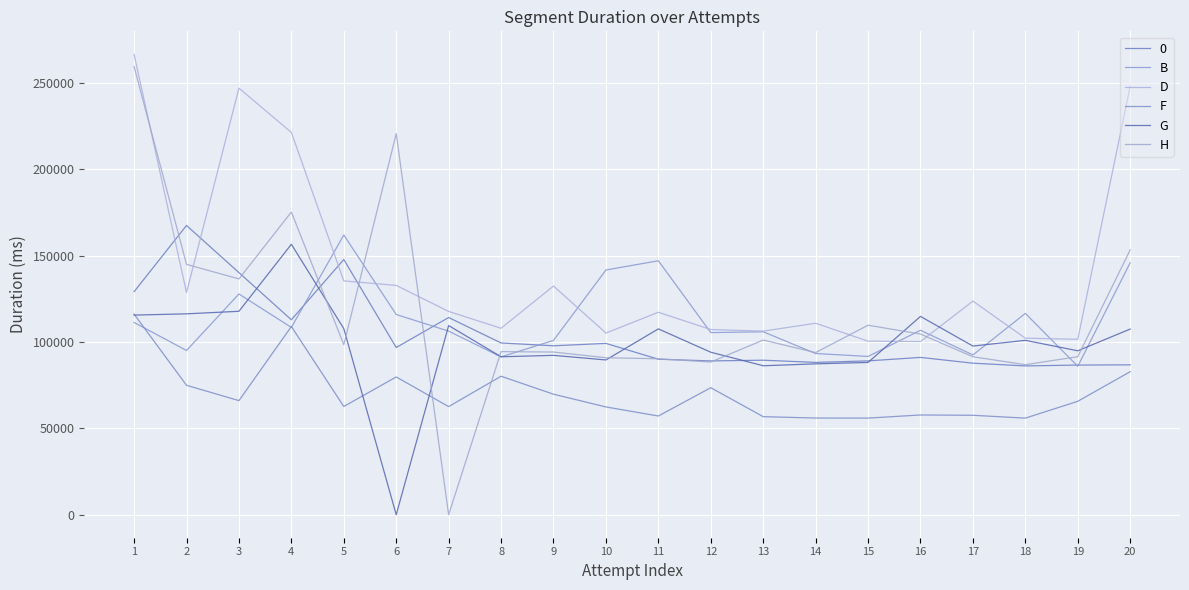

The value of B at 13 is 175343. True or false?

False